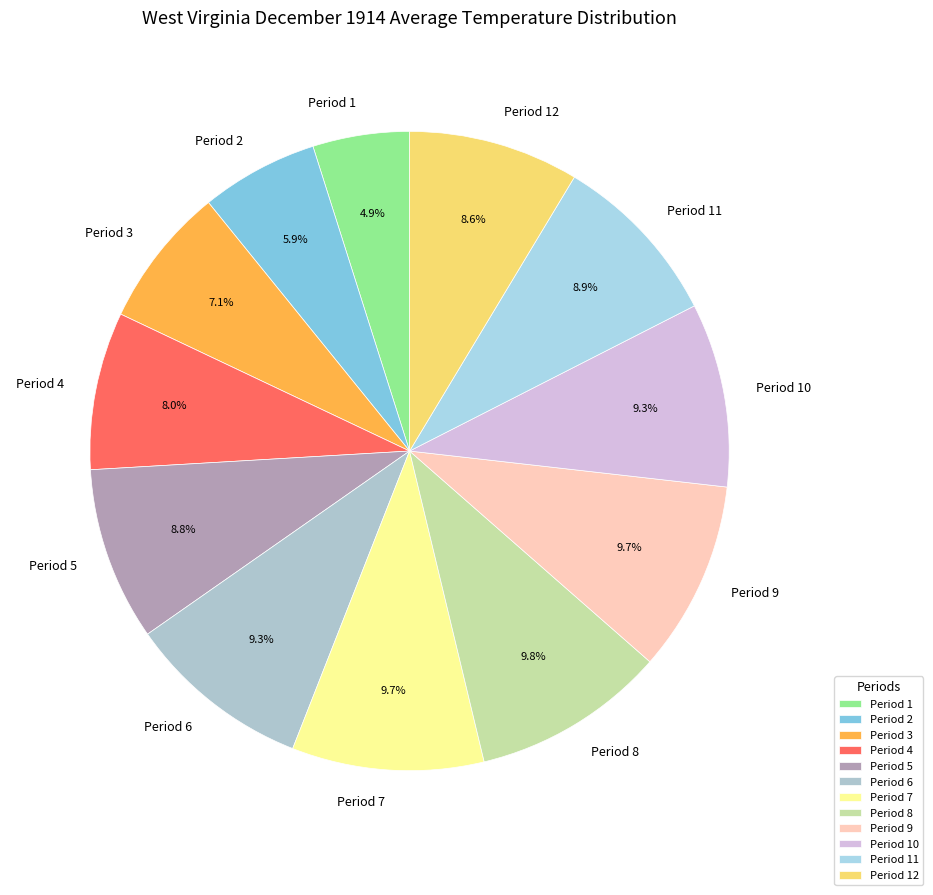

To the nearest percent, what is the difference between the largest and smallest slice percentages?

5%